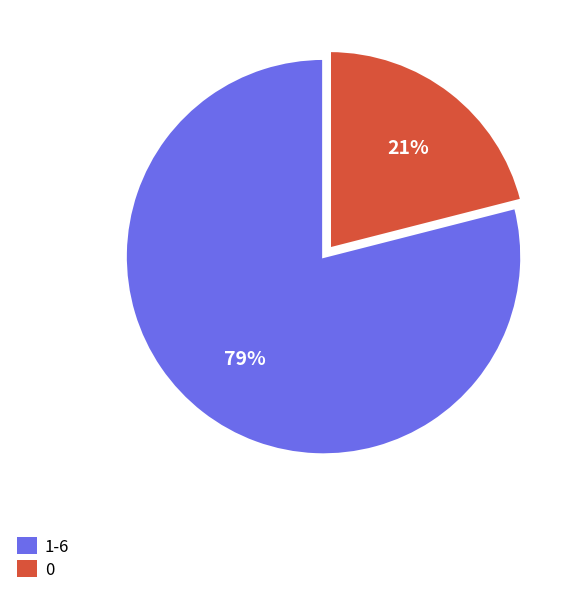

Approximately how many times larger is the value at 0 compared to 1-6?

0.3